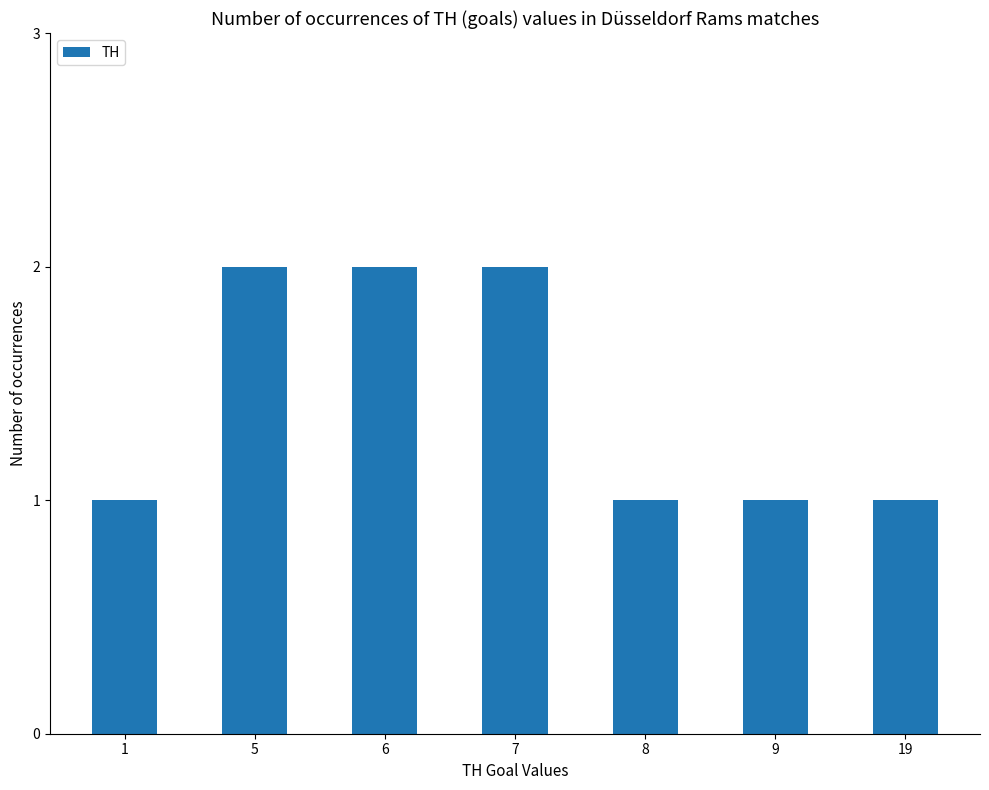

What is the minimum value shown in the chart?

1